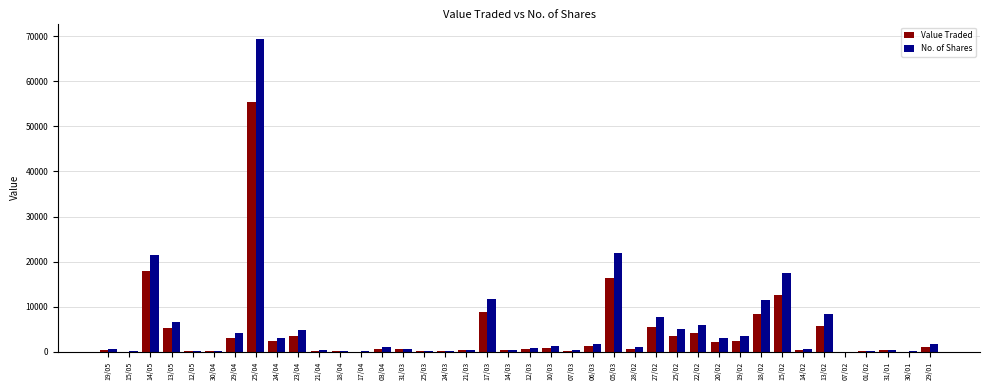

At which category is the sum across all series the highest?

25/04